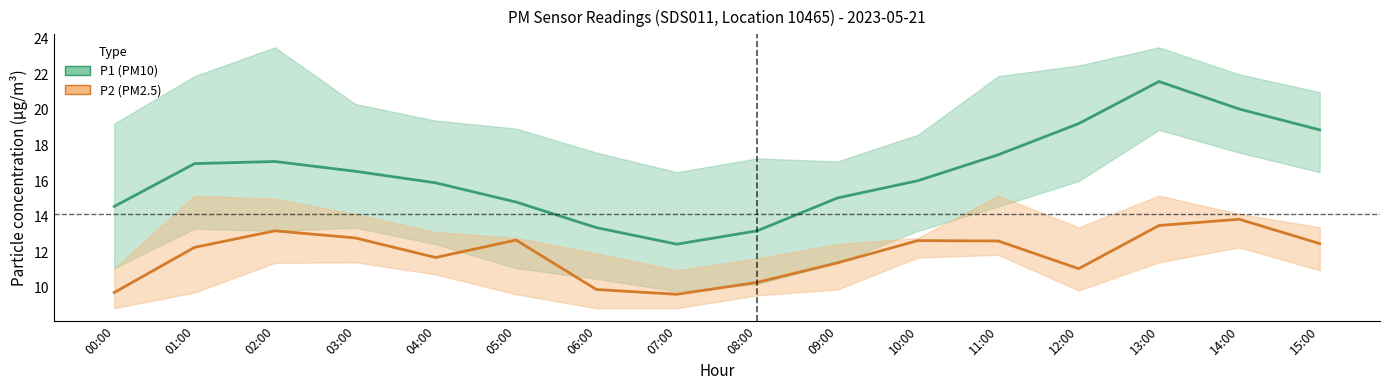

What is the total value across all series at 13:00?

35.1